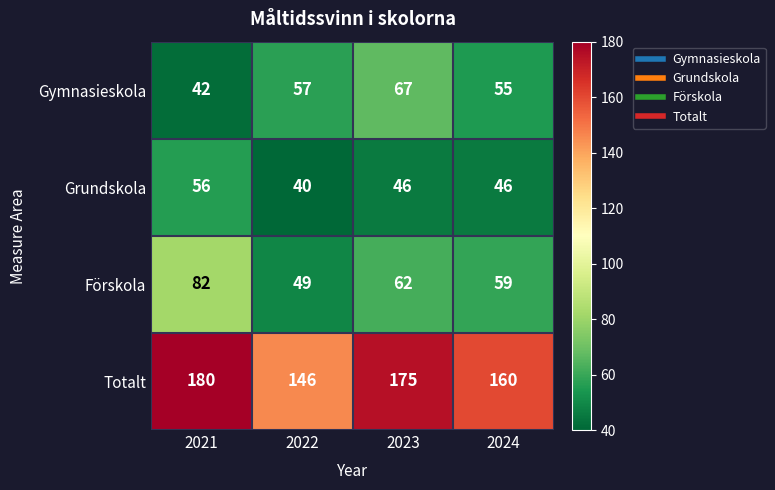

Reading right to left, what are all the values shown in this chart?

Gymnasieskola: 55	67	57	42
Grundskola: 46	46	40	56
Förskola: 59	62	49	82
Totalt: 160	175	146	180